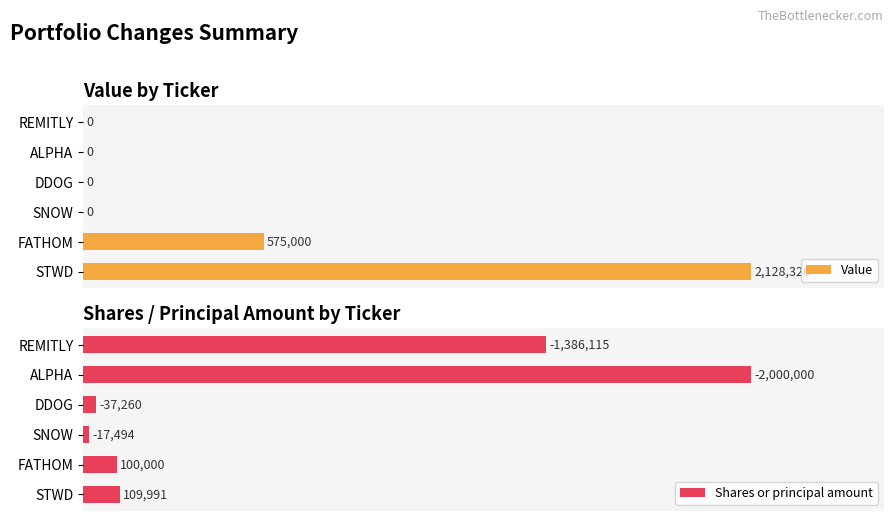

Where is Value nearest to the value 50?

FATHOM